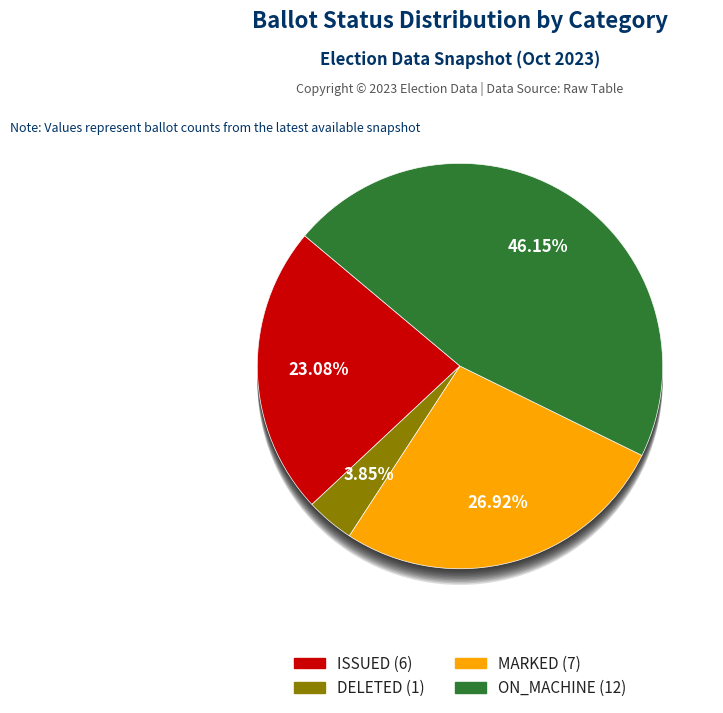

True or false: 28 accounts for 5% of the total.

True